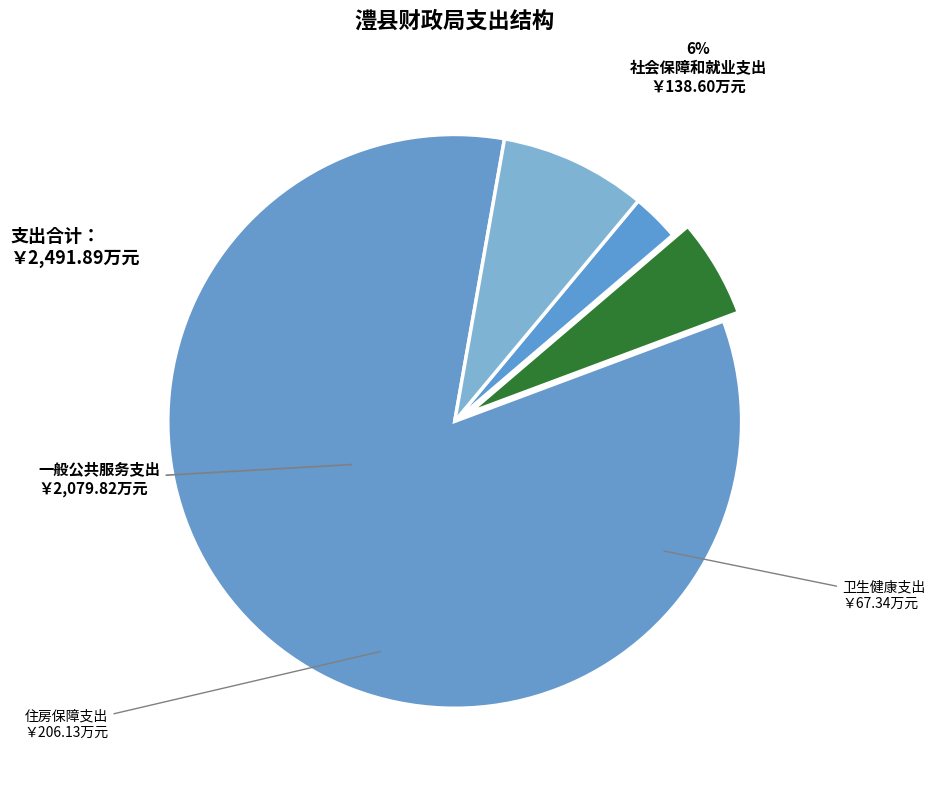

Rank the categories by value from highest to lowest.

一般公共服务支出, 住房保障支出, 社会保障和就业支出, 卫生健康支出